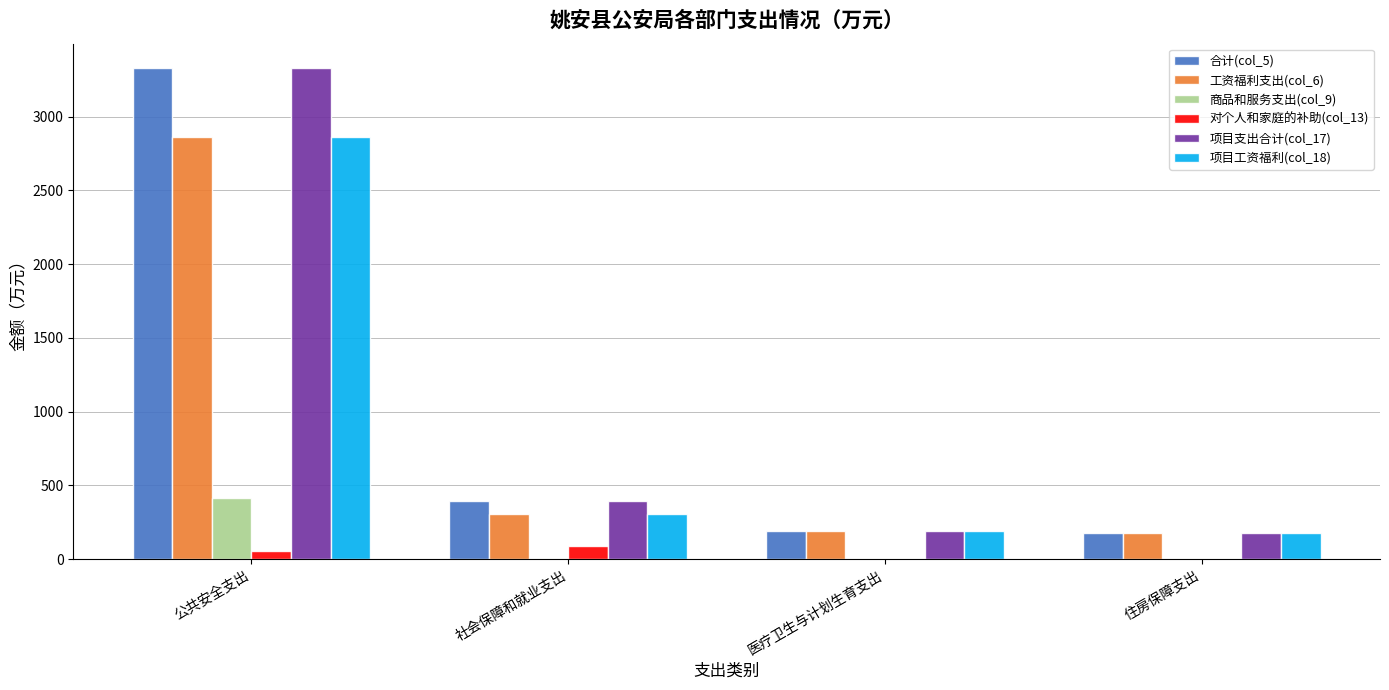

Is the value of 项目工资福利(col_18) at 医疗卫生与计划生育支出 greater than the value of 对个人和家庭的补助(col_13) at 住房保障支出?

Yes